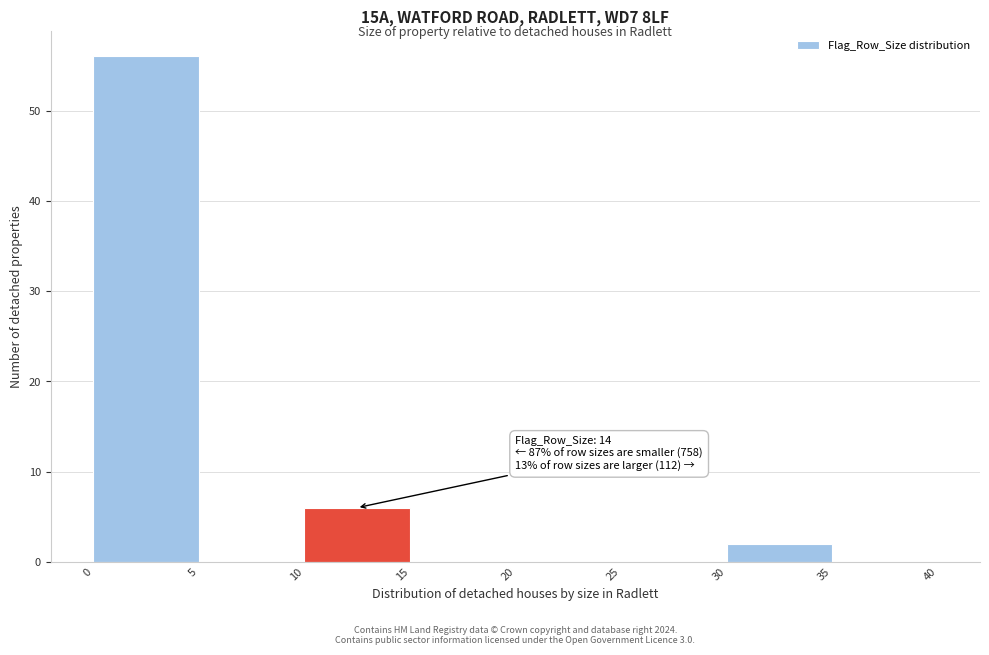

Which range on the x-axis has the tallest bar?

0 to 5